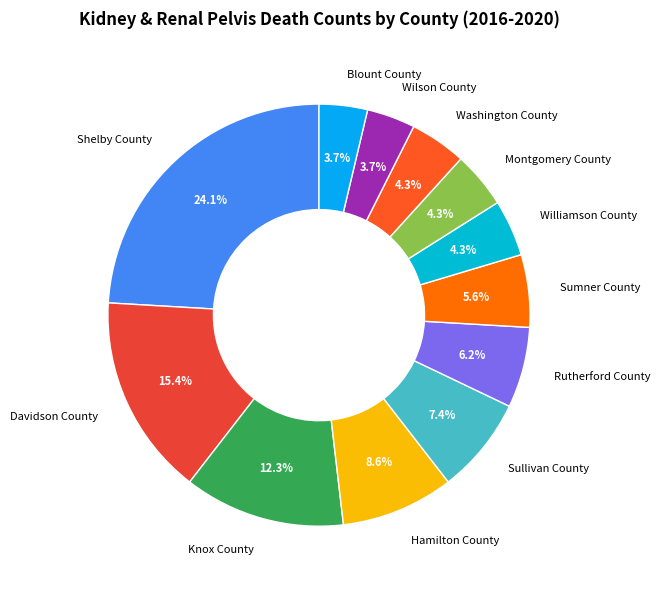

What is the ratio of the value at Montgomery County to the value at Sullivan County?

0.6